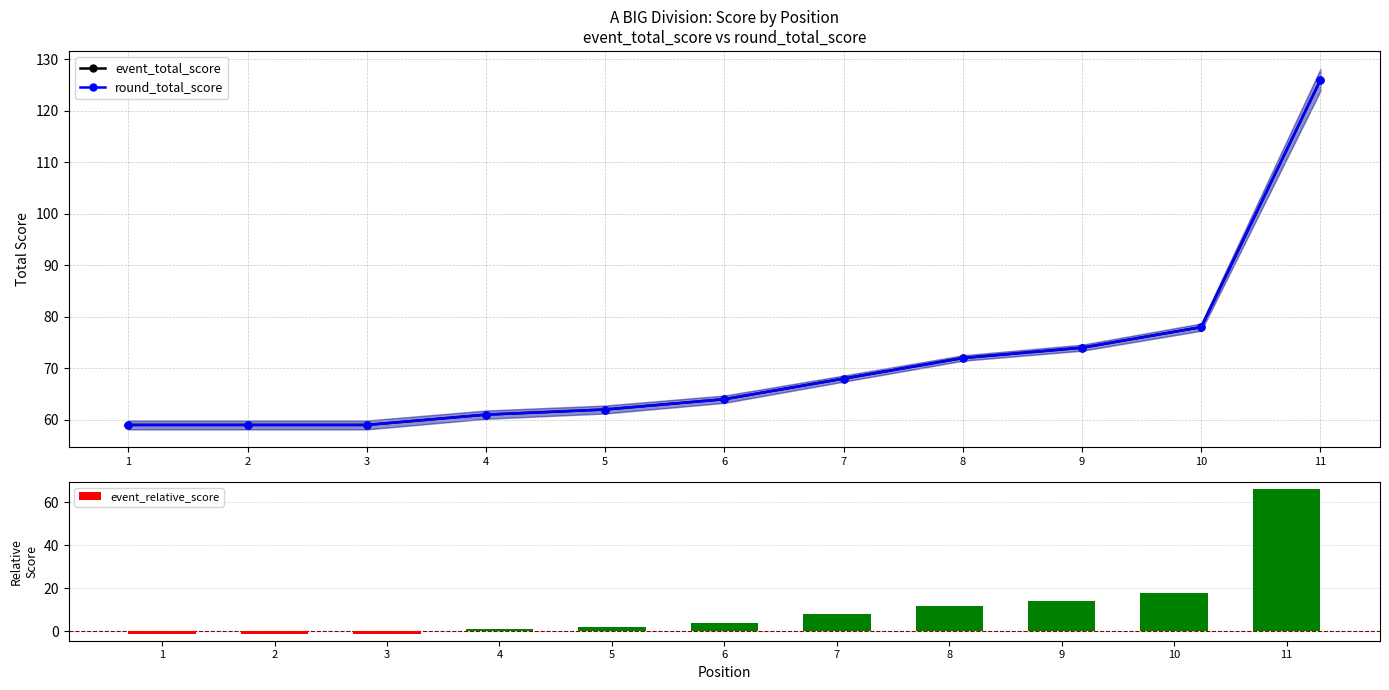

Is it true that event_total_score equals 61 at 4?

True